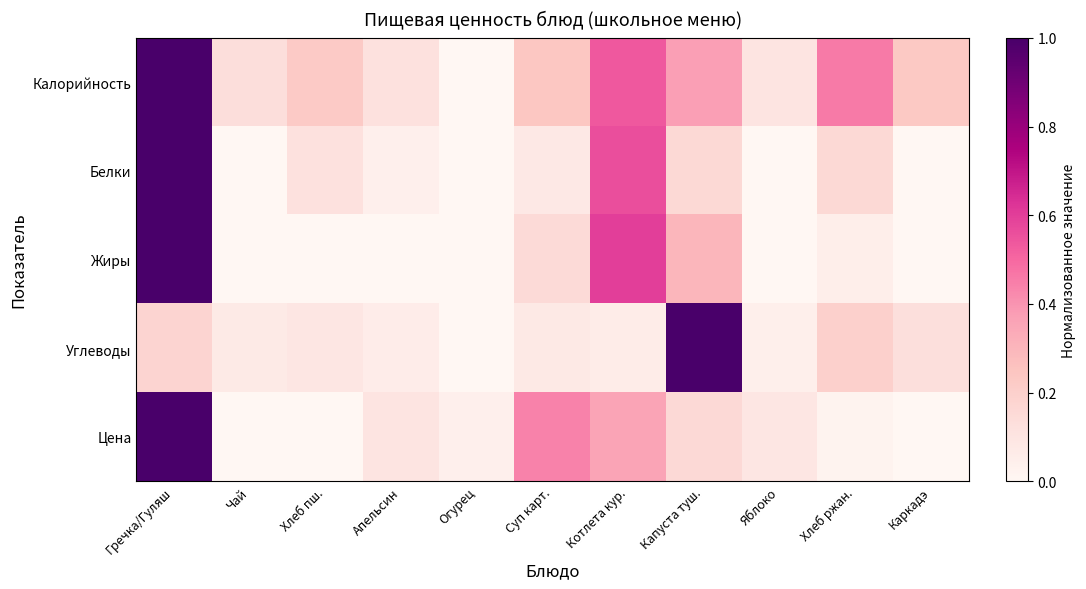

Reading right to left, what are all the values shown in this chart?

Калорийность: Каркадэ=0.2	Хлеб ржан.=0.5	Яблоко=0.1	Капуста туш.=0.4	Котлета кур.=0.5	Суп карт.=0.2	Огурец=0.0	Апельсин=0.1	Хлеб пш.=0.2	Чай=0.1	Гречка/Гуляш=1.0
Белки: Каркадэ=0.0	Хлеб ржан.=0.2	Яблоко=0.0	Капуста туш.=0.2	Котлета кур.=0.6	Суп карт.=0.1	Огурец=0.0	Апельсин=0.0	Хлеб пш.=0.1	Чай=0.0	Гречка/Гуляш=1.0
Жиры: Каркадэ=0.0	Хлеб ржан.=0.1	Яблоко=0.0	Капуста туш.=0.3	Котлета кур.=0.6	Суп карт.=0.1	Огурец=0.0	Апельсин=0.0	Хлеб пш.=0.0	Чай=0.0	Гречка/Гуляш=1.0
Углеводы: Каркадэ=0.1	Хлеб ржан.=0.2	Яблоко=0.0	Капуста туш.=1.0	Котлета кур.=0.1	Суп карт.=0.1	Огурец=0.0	Апельсин=0.1	Хлеб пш.=0.1	Чай=0.1	Гречка/Гуляш=0.2
Цена: Каркадэ=0.0	Хлеб ржан.=0.0	Яблоко=0.1	Капуста туш.=0.2	Котлета кур.=0.4	Суп карт.=0.4	Огурец=0.0	Апельсин=0.1	Хлеб пш.=0.0	Чай=0.0	Гречка/Гуляш=1.0